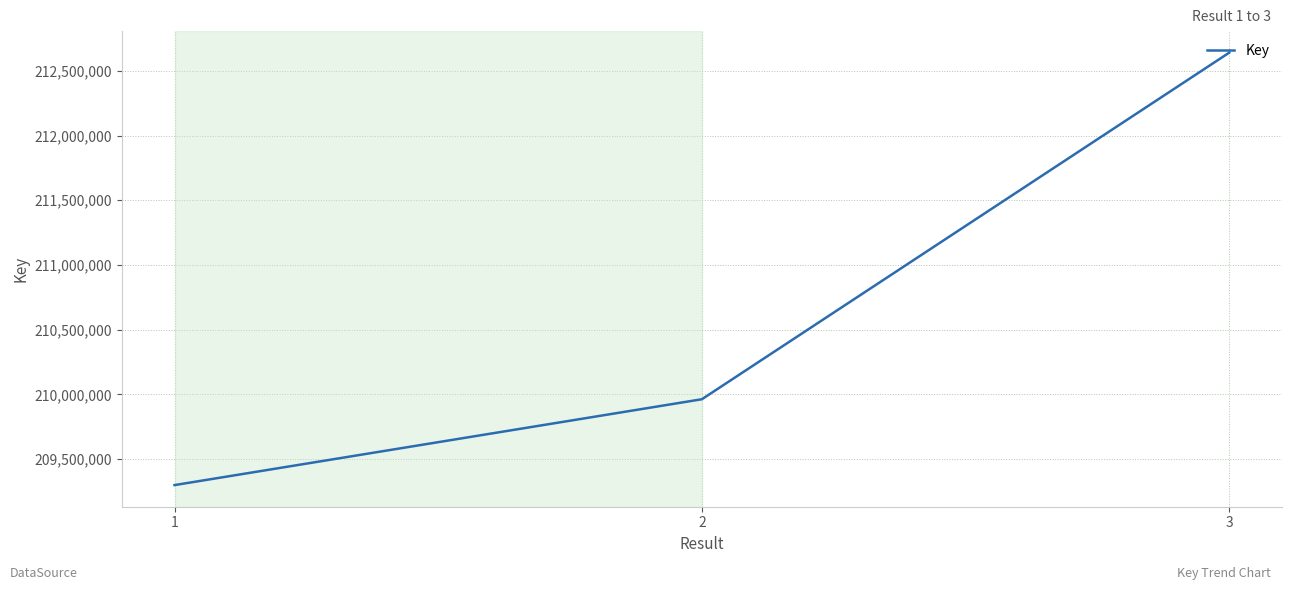

Is it true that the value at 2 is 64763027?

False